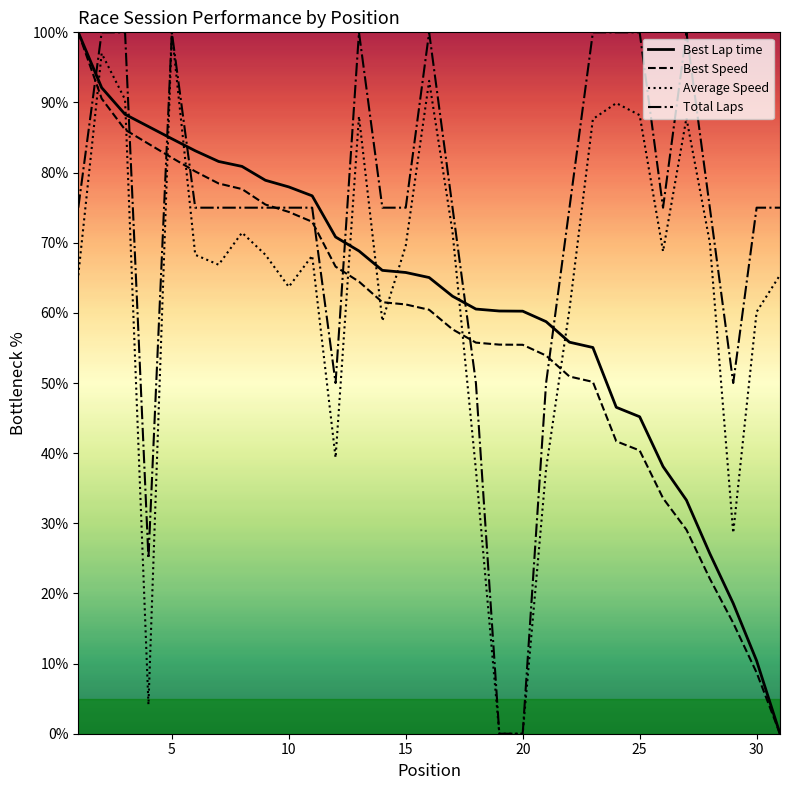

Does the chart have visible grid lines?

No